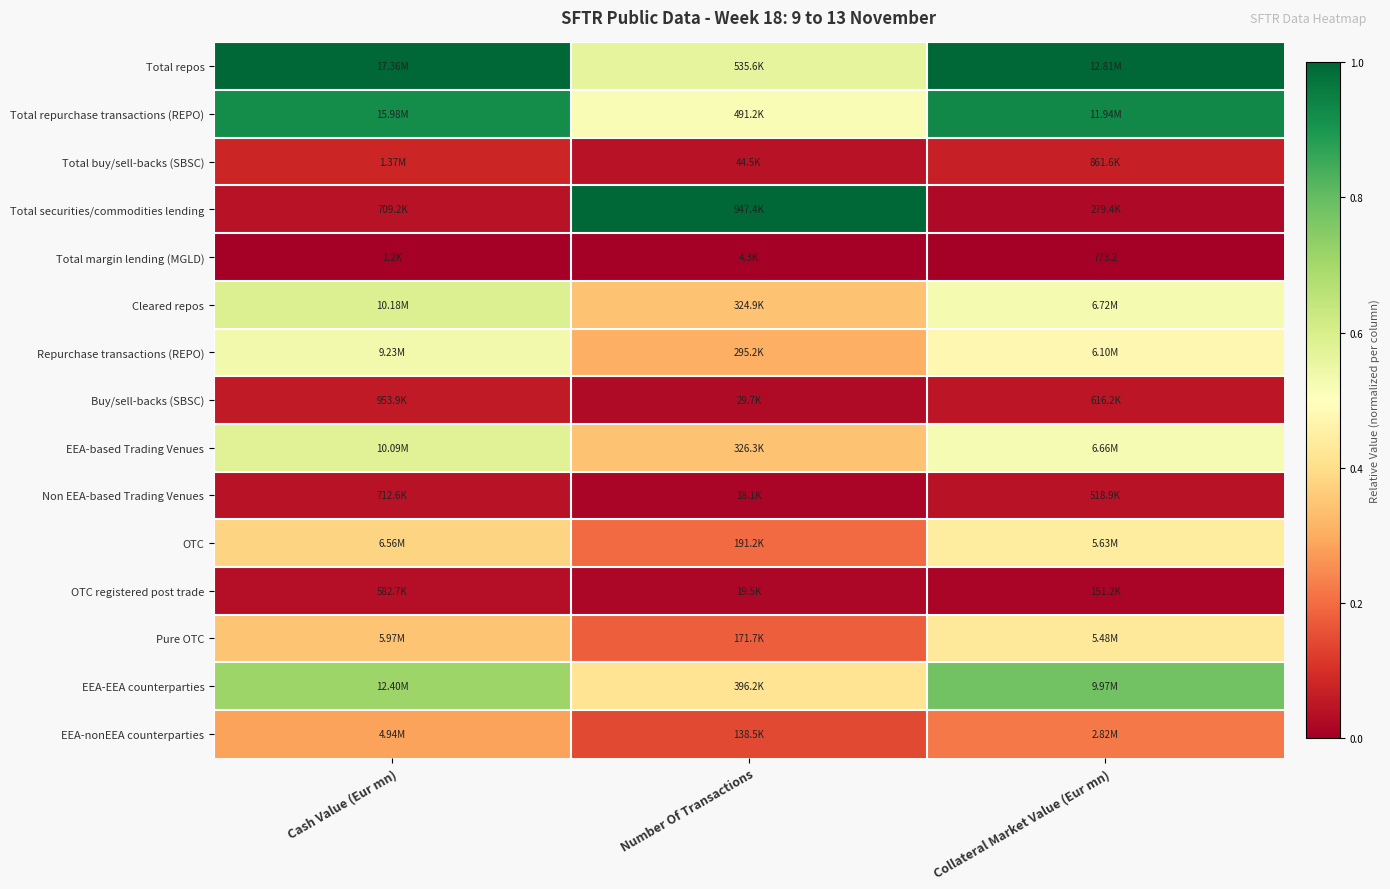

At which category is the sum across all series the highest?

Cash Value (Eur mn)